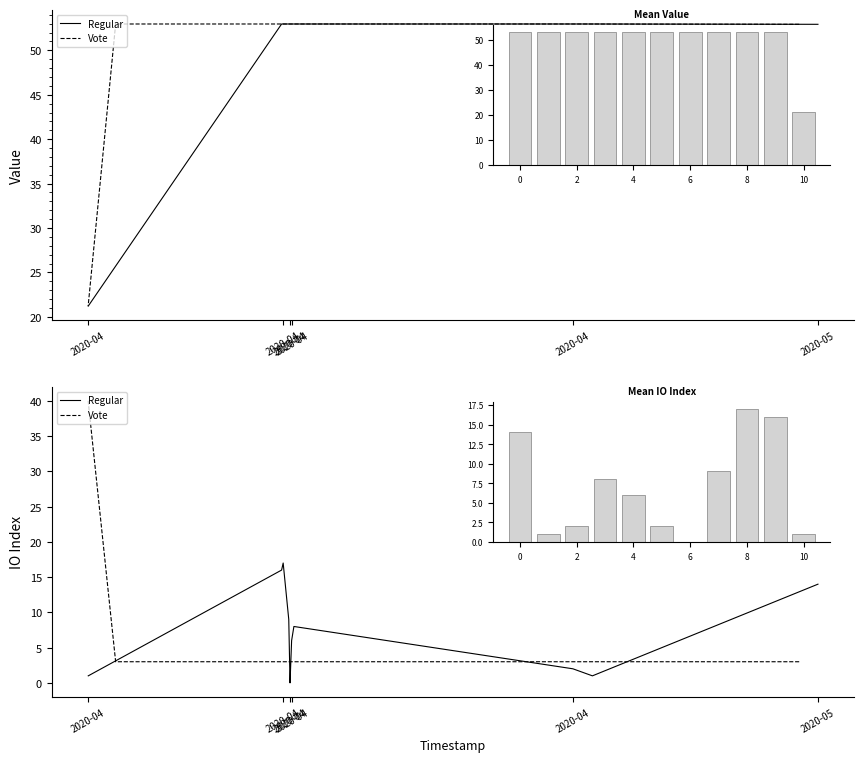

How many series are shown in this chart?

2